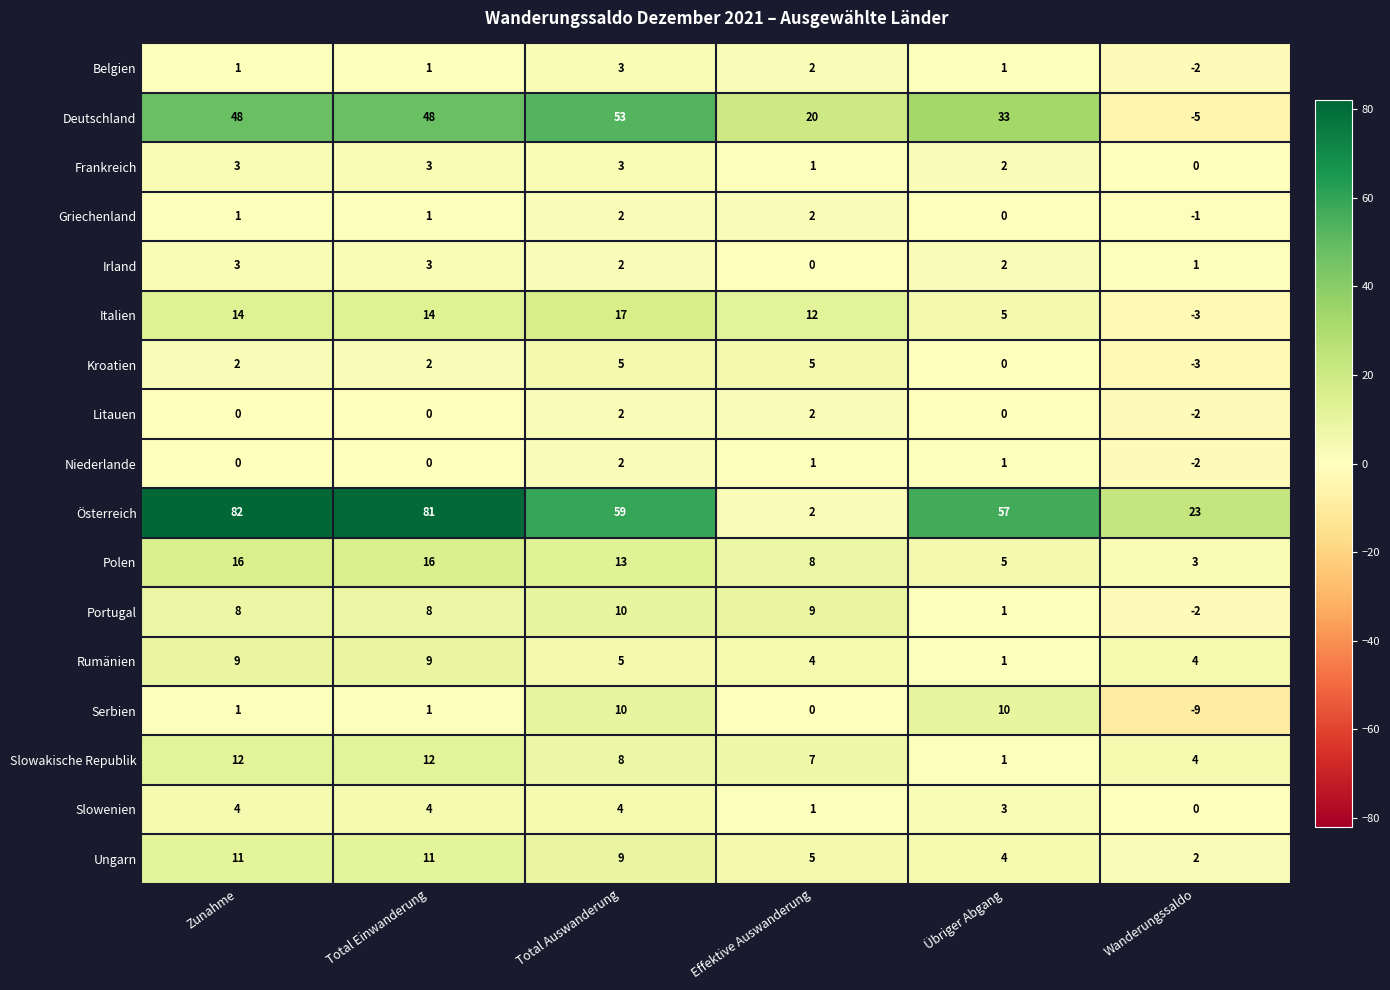

At which category does the chart reach its peak across all series?

Zunahme